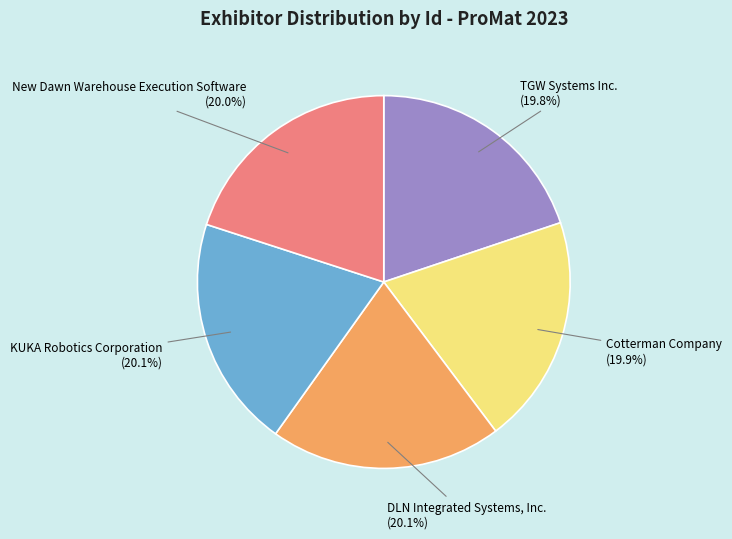

Is it true that Cotterman Company is 29% of the pie?

False